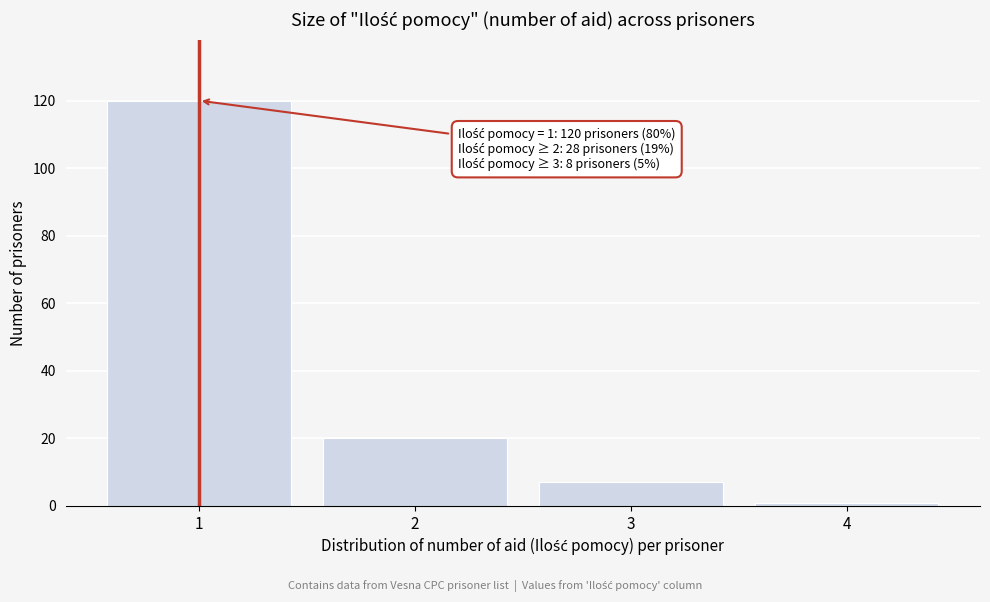

Reading right to left, transcribe all the data shown in this chart.

1	7	20	120